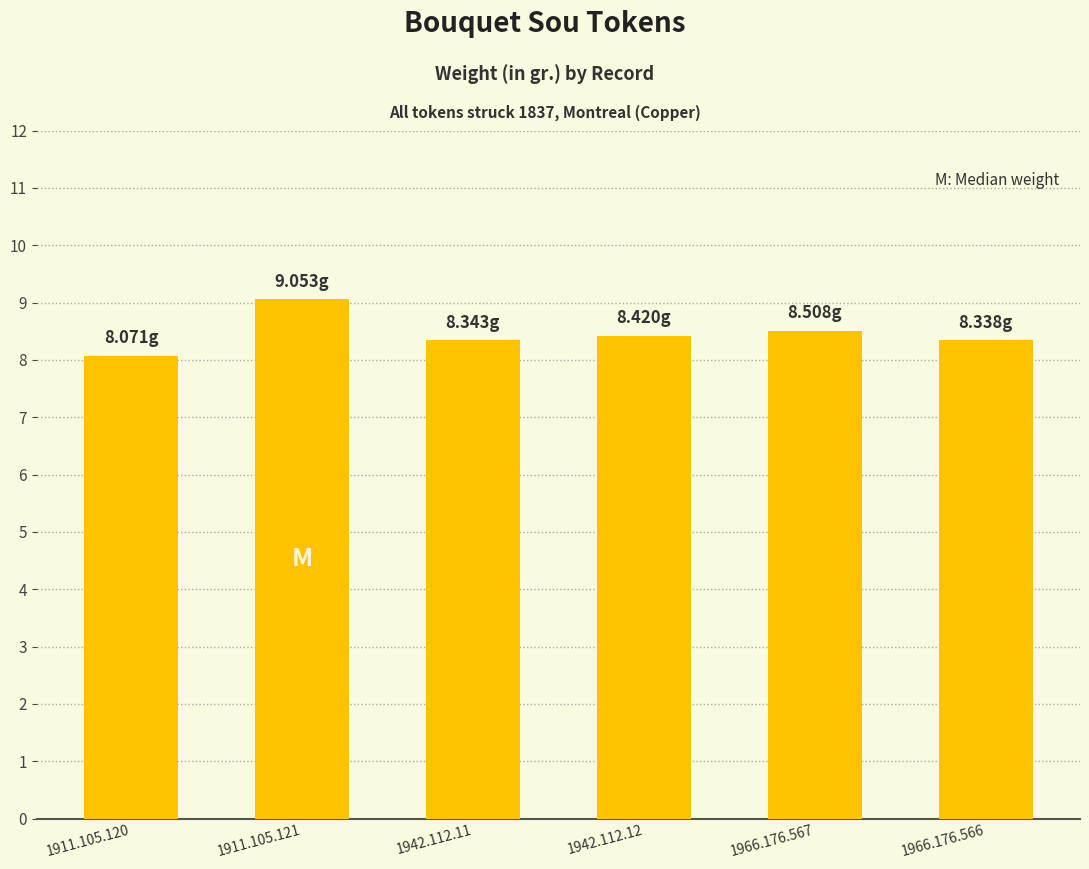

What is the minimum value shown in the chart?

8.1